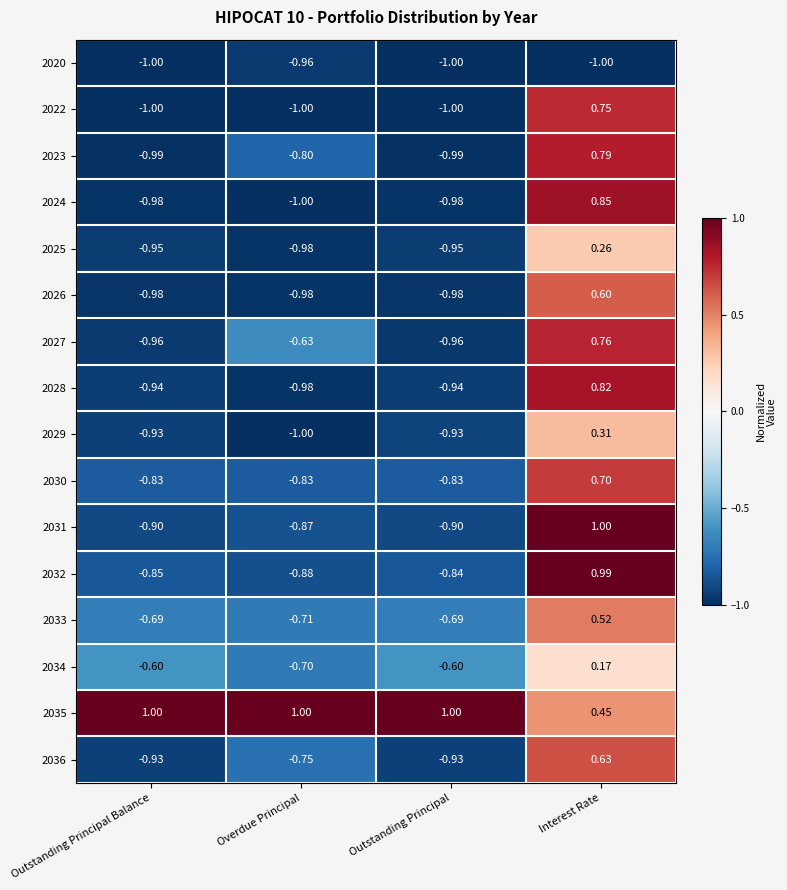

At which category is the sum across all series the highest?

Interest Rate